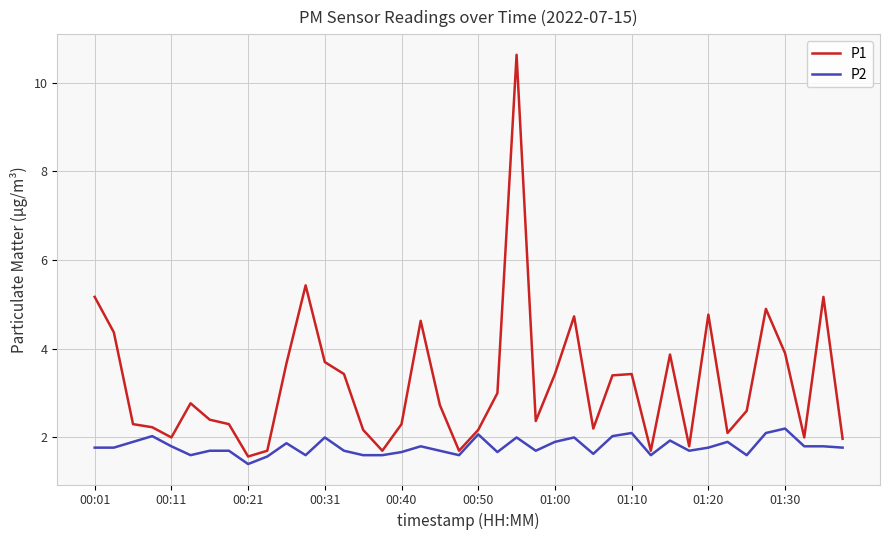

What is the maximum value shown in the chart?

10.6